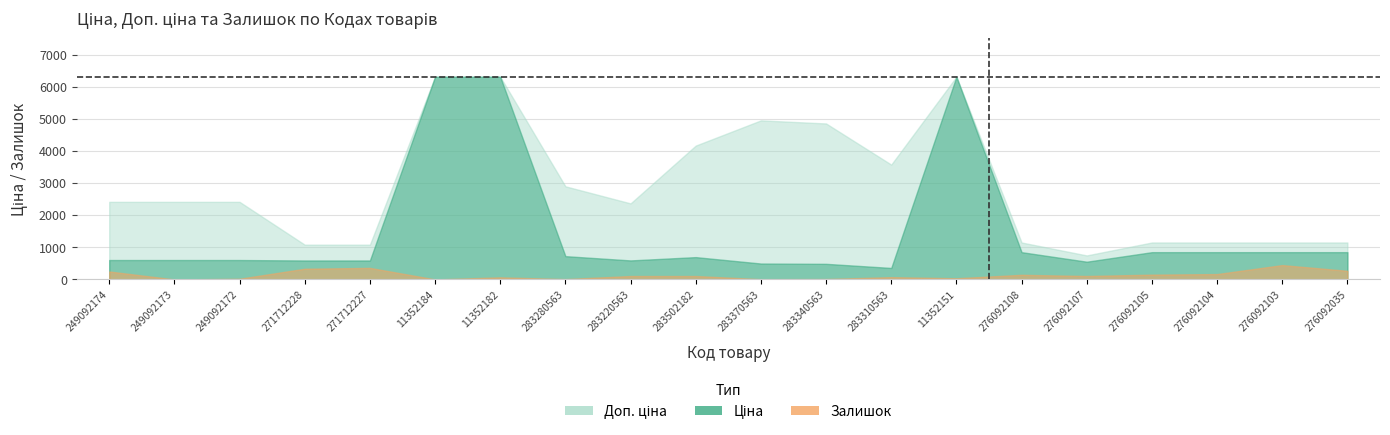

Is it true that Ціна equals 565.7 at 276092108?

False